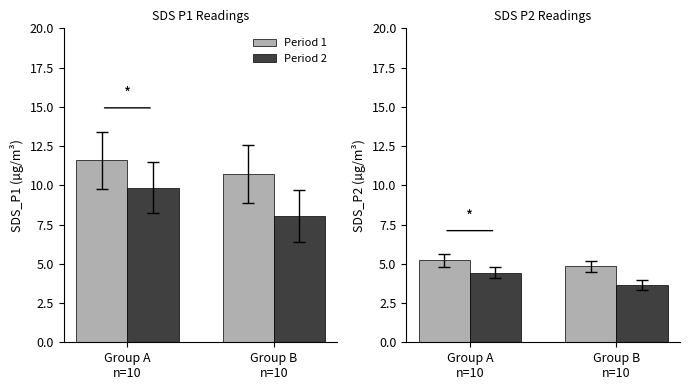

True or false: Period 2 has a value of 3.6 at Group B
n=10.

True